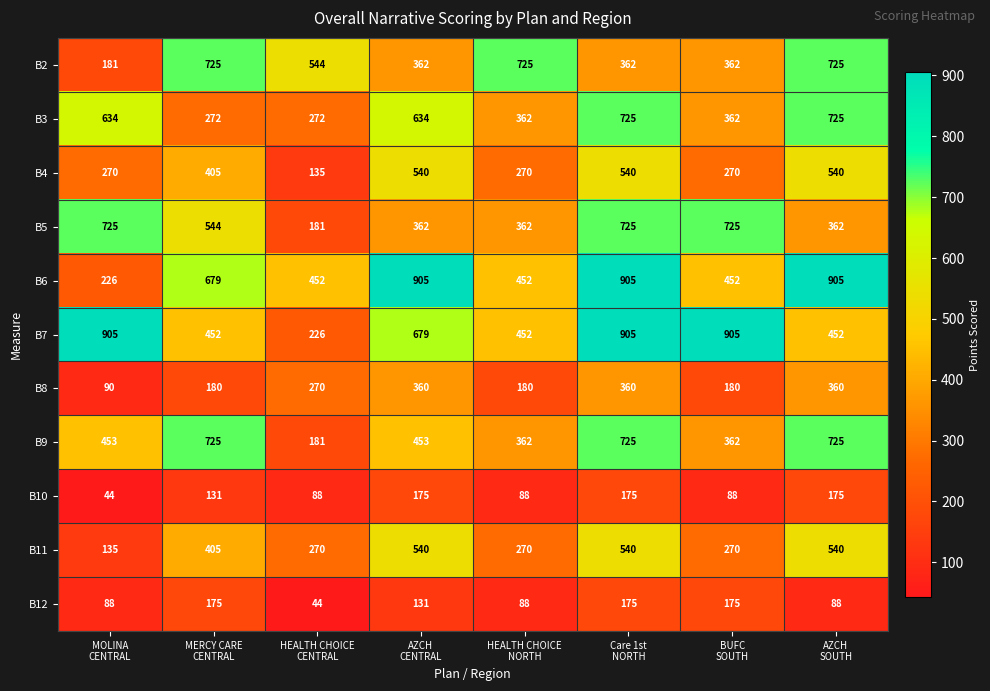

At how many categories does at least one series exceed 379?

8